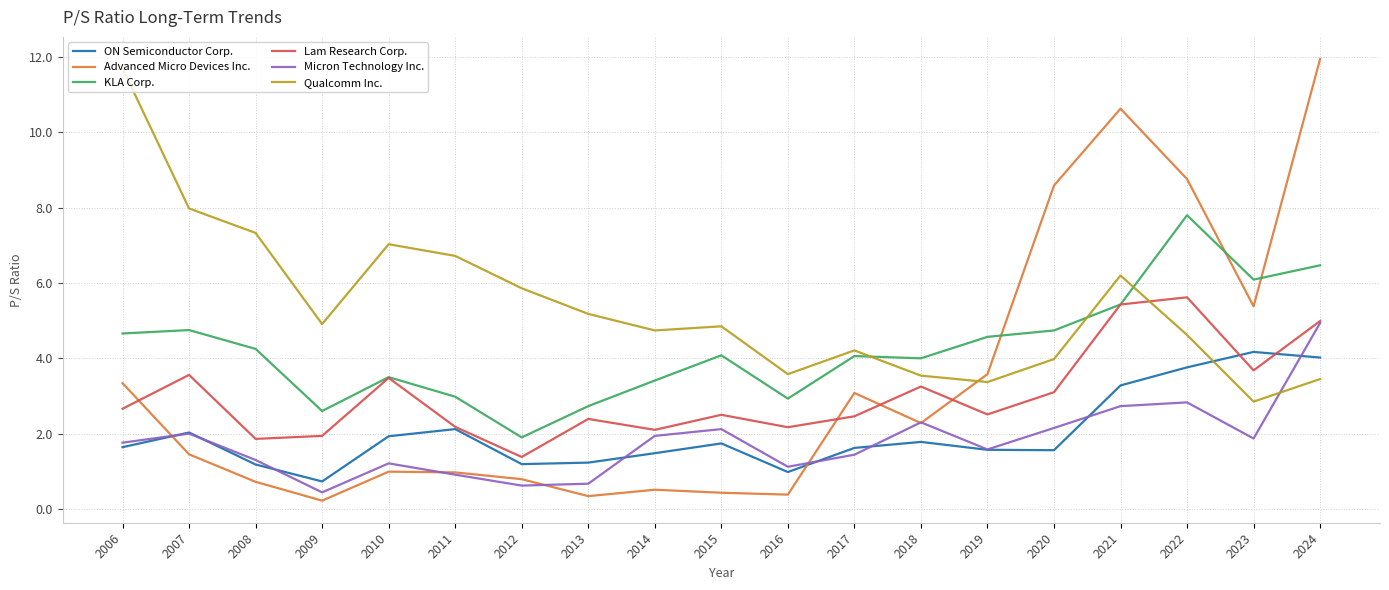

What is the approximate value of KLA Corp. at 2023?

6.1